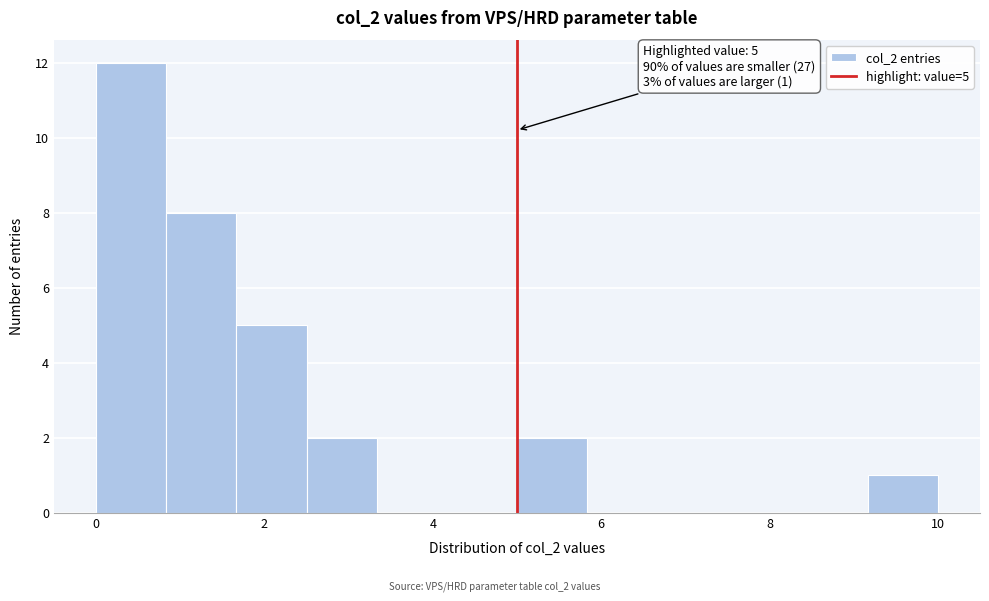

Over which range of the x-axis is the bar tallest?

0.0 to 0.8